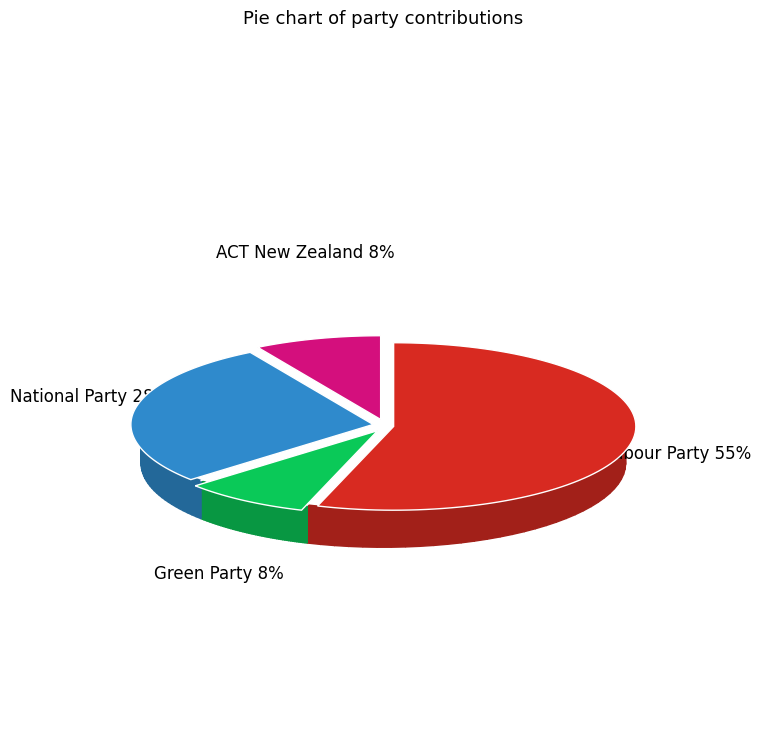

Combined, what portion of the pie is Labour Party and National Party?

83.1%